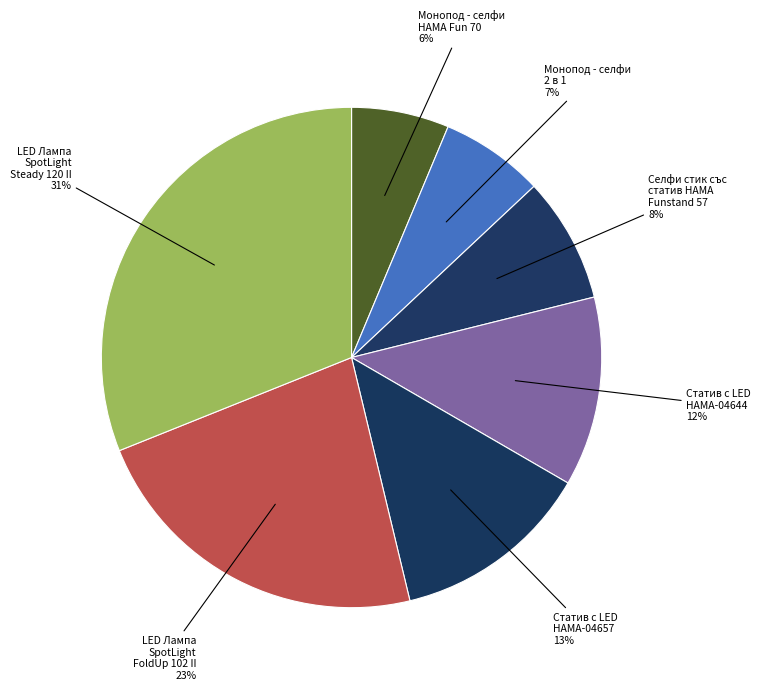

Is it true that Статив с LED HAMA-04657 is 2% of the pie?

False